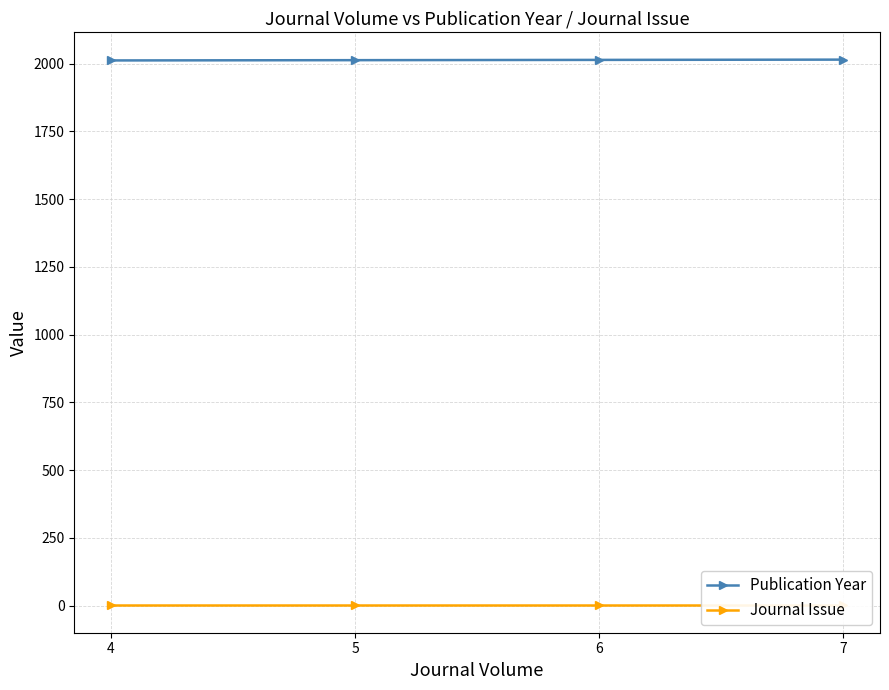

Which has a higher value, 5 or 6?

6